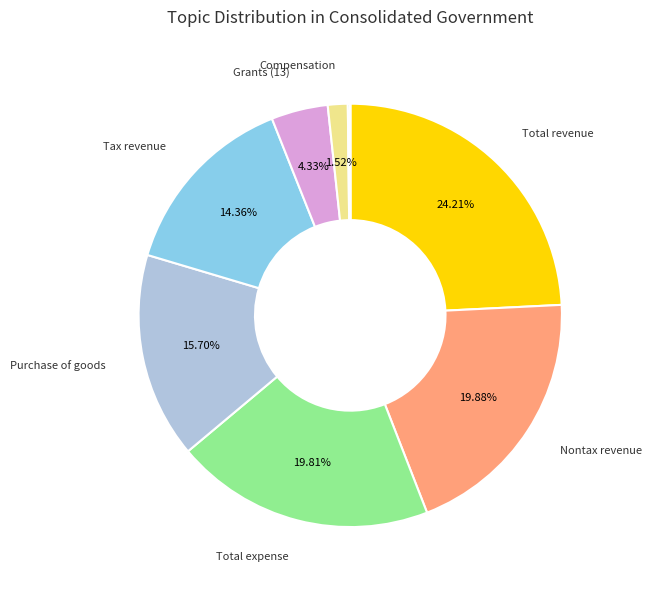

Is there any slice that represents more than half of the pie?

No